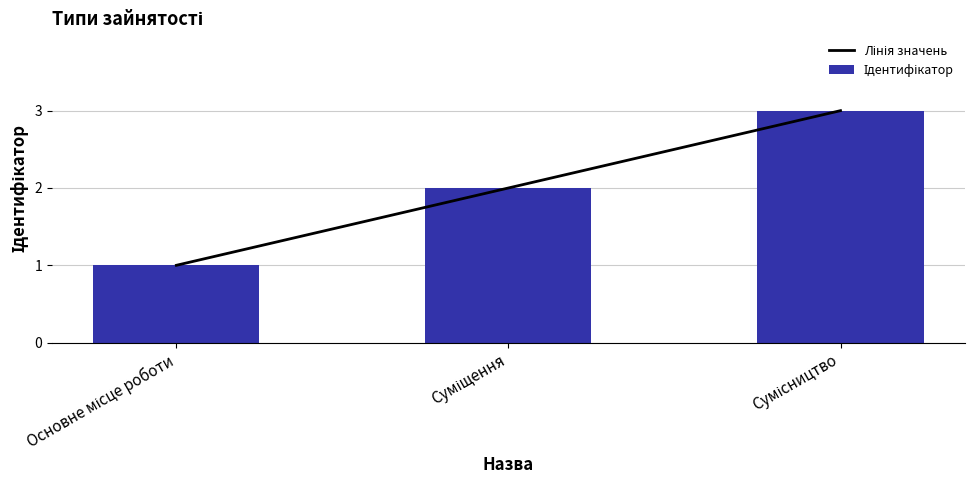

Reading left to right, list all the values displayed in this chart.

Лінія значень: Основне місце роботи=1	Суміщення=2	Сумісництво=3
Ідентифікатор: Основне місце роботи=1	Суміщення=2	Сумісництво=3